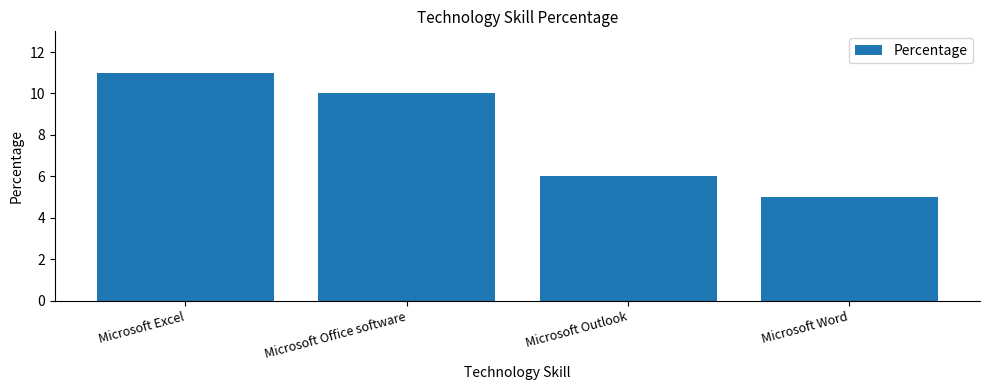

True or false: the data shows 9 at Microsoft Outlook.

False